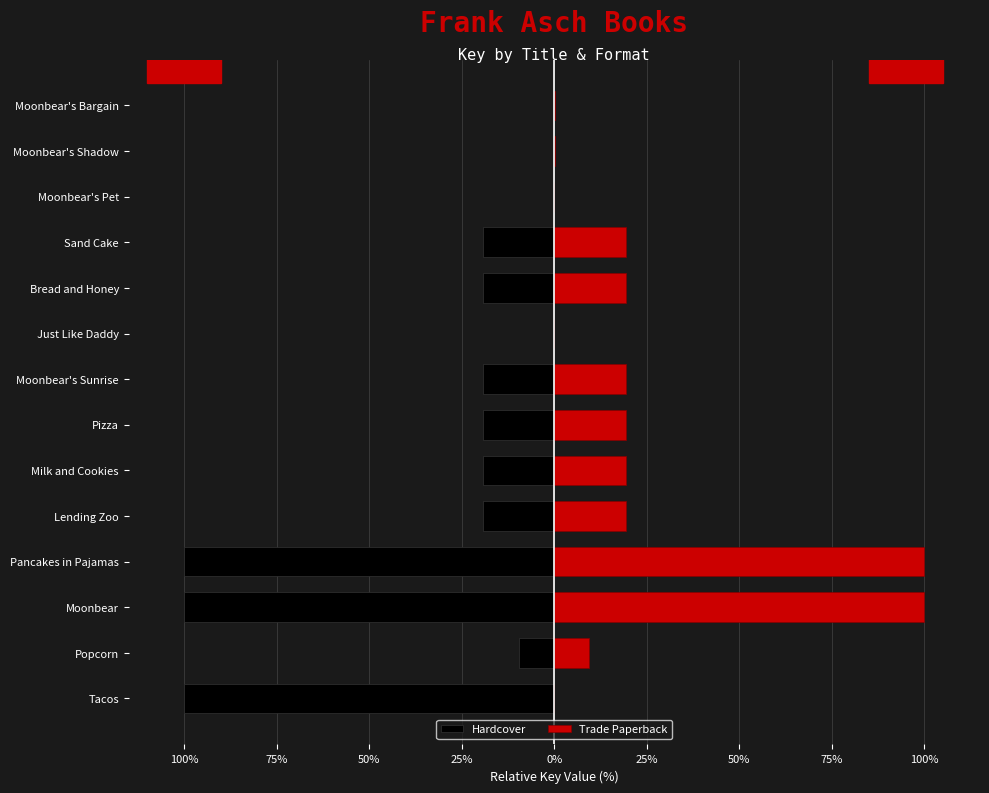

Which series has the widest spread of values?

Trade Paperback